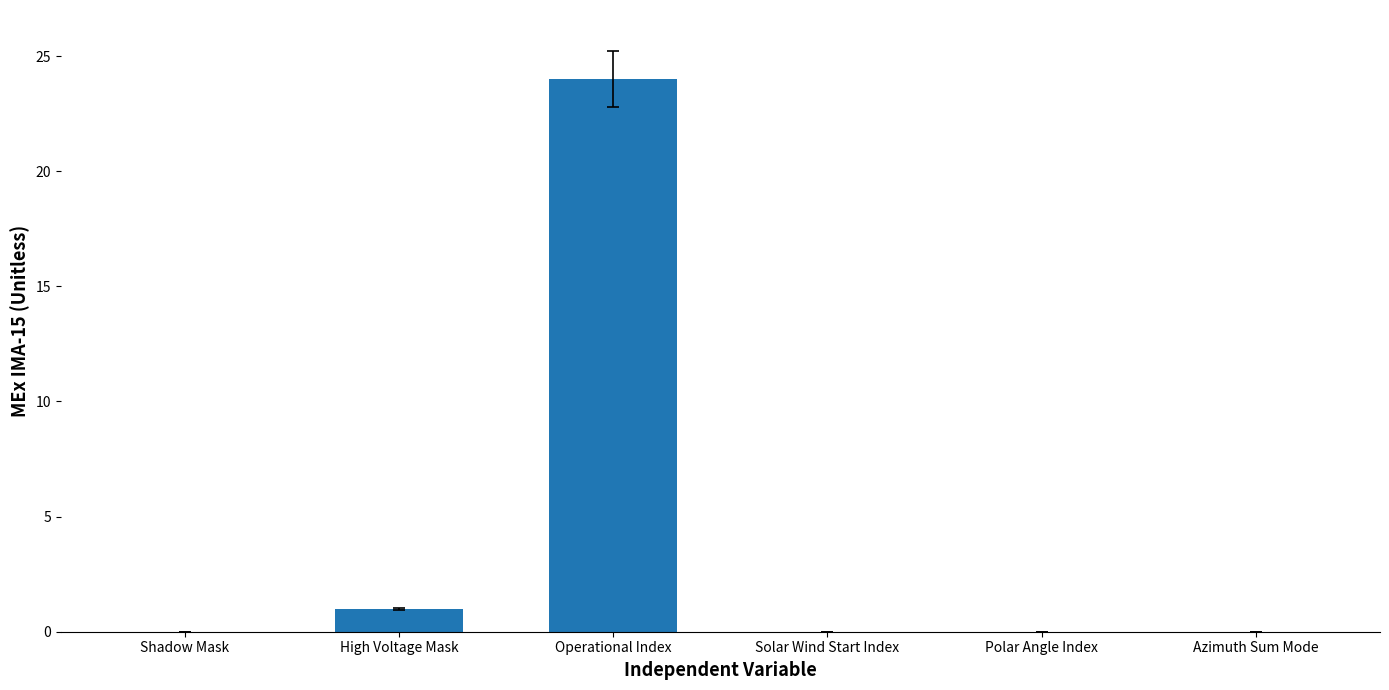

Reading left to right, list all the values displayed in this chart.

Shadow Mask=0	High Voltage Mask=1	Operational Index=24	Solar Wind Start Index=0	Polar Angle Index=0	Azimuth Sum Mode=0